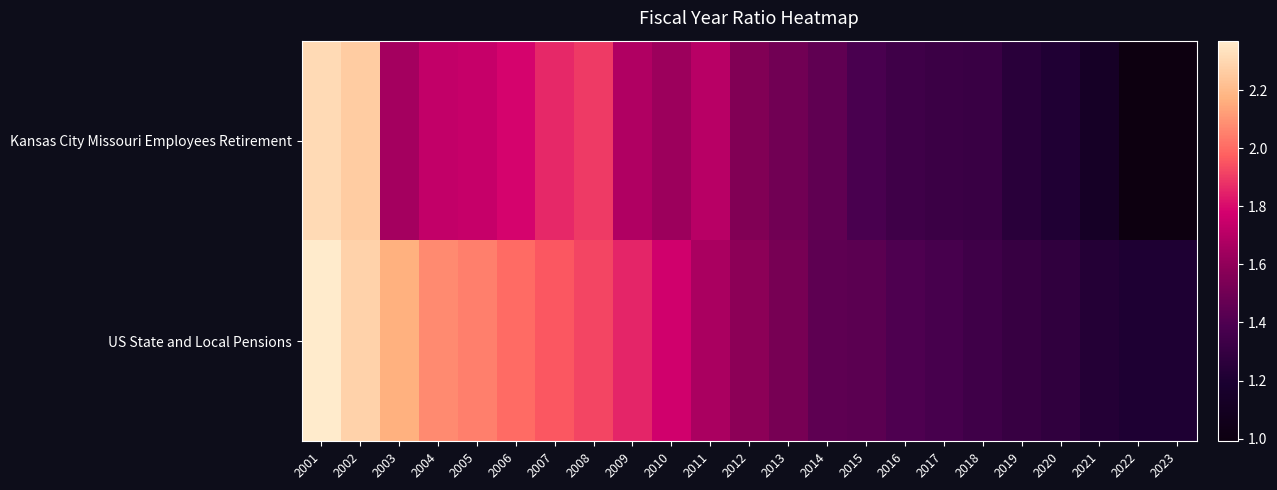

What is the total value across all series at 2022?

2.2